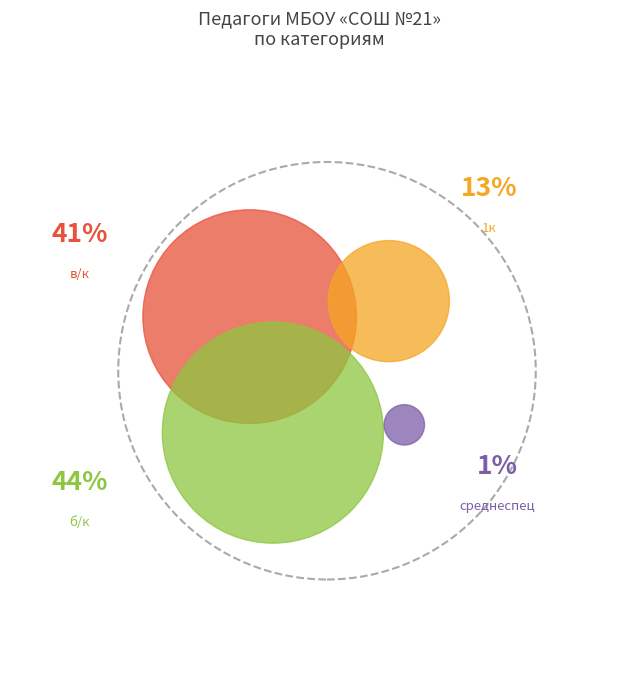

What is the total percentage of б/к and 1к?

57.4%